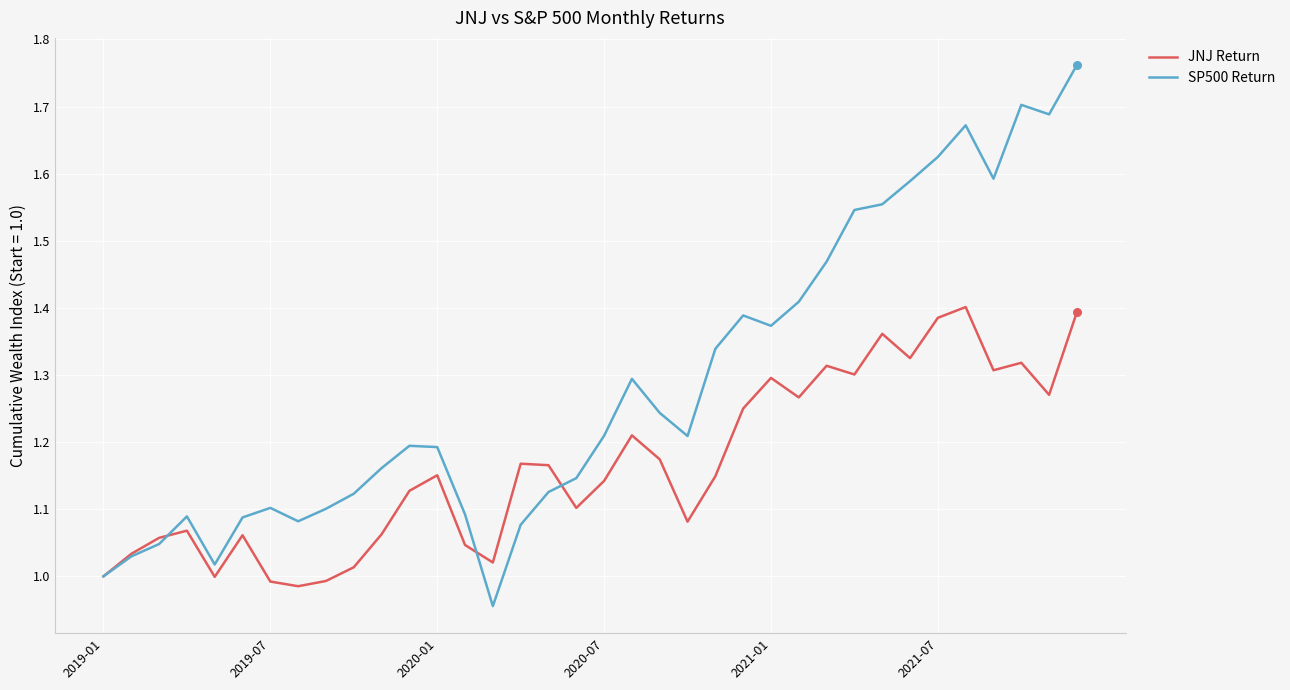

Which series has the largest total across all categories?

SP500 Return